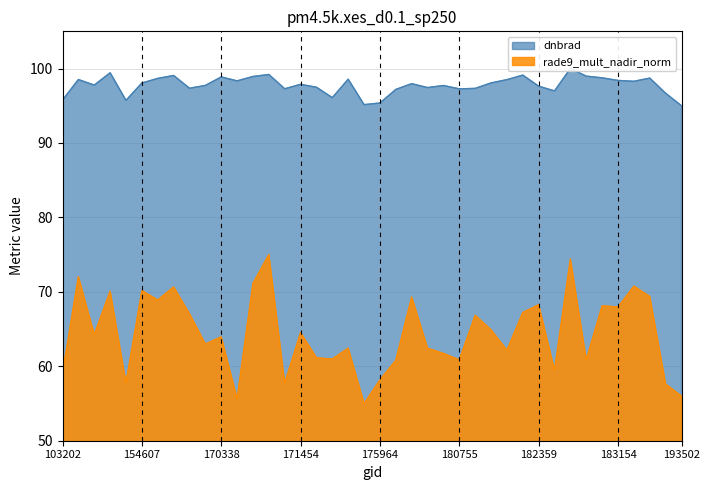

How many values in the dnbrad series are below 97?

8